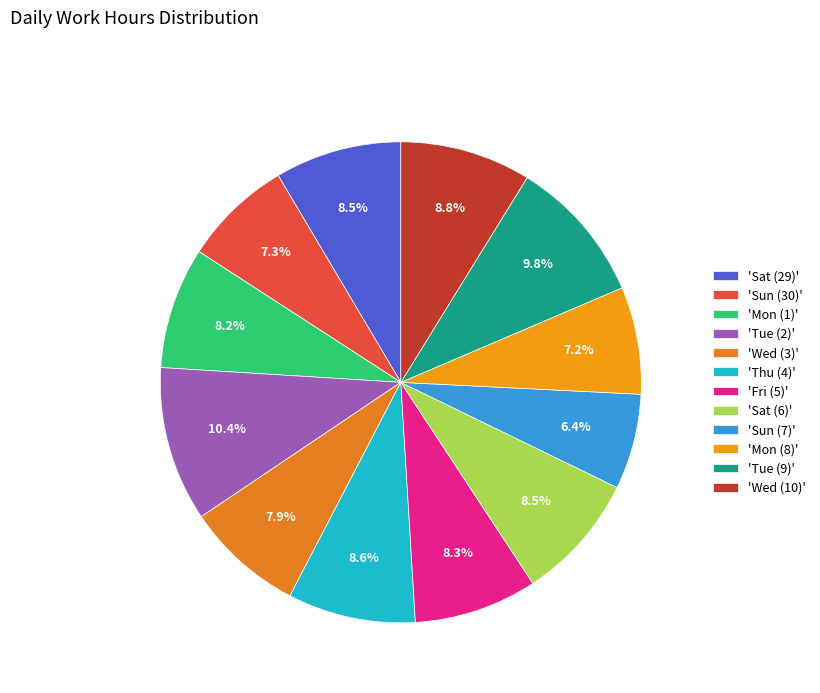

Count the number of slices in the pie.

12